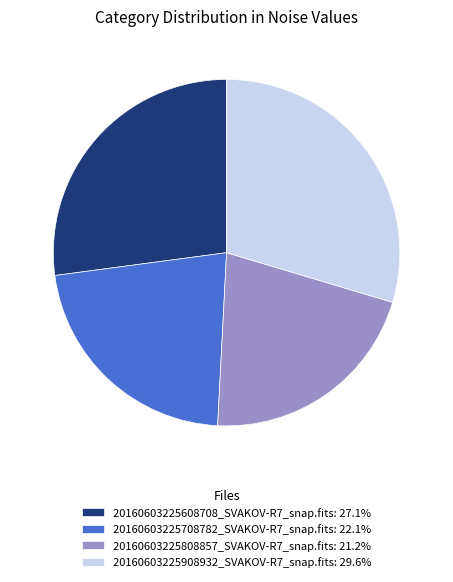

Rank the categories by value from highest to lowest.

20160603225908932_SVAKOV-R7_snap.fits, 20160603225608708_SVAKOV-R7_snap.fits, 20160603225708782_SVAKOV-R7_snap.fits, 20160603225808857_SVAKOV-R7_snap.fits